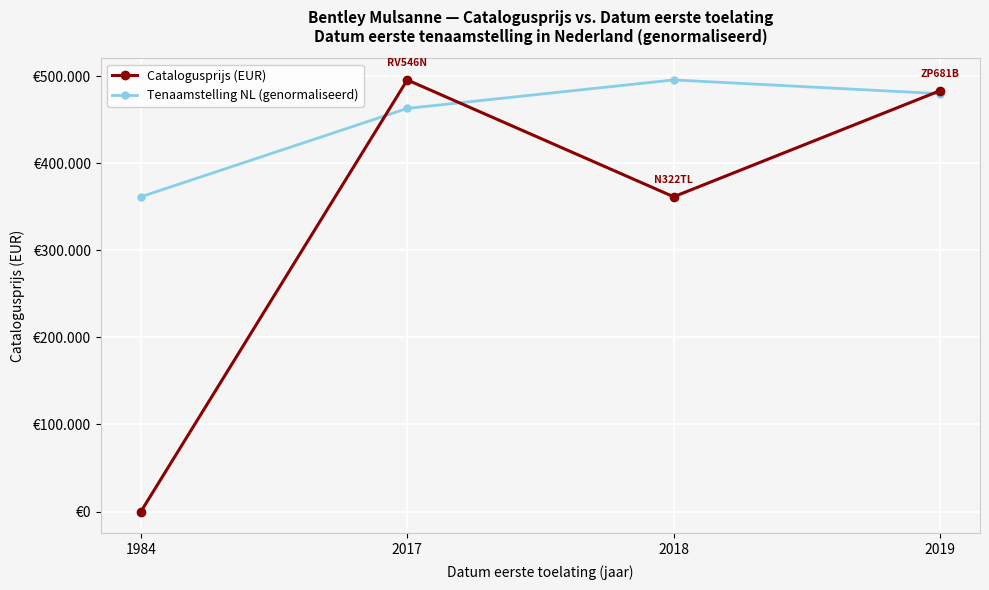

Where do Catalogusprijs (EUR) and Tenaamstelling NL (genormaliseerd) first cross each other?

1984 and 2017